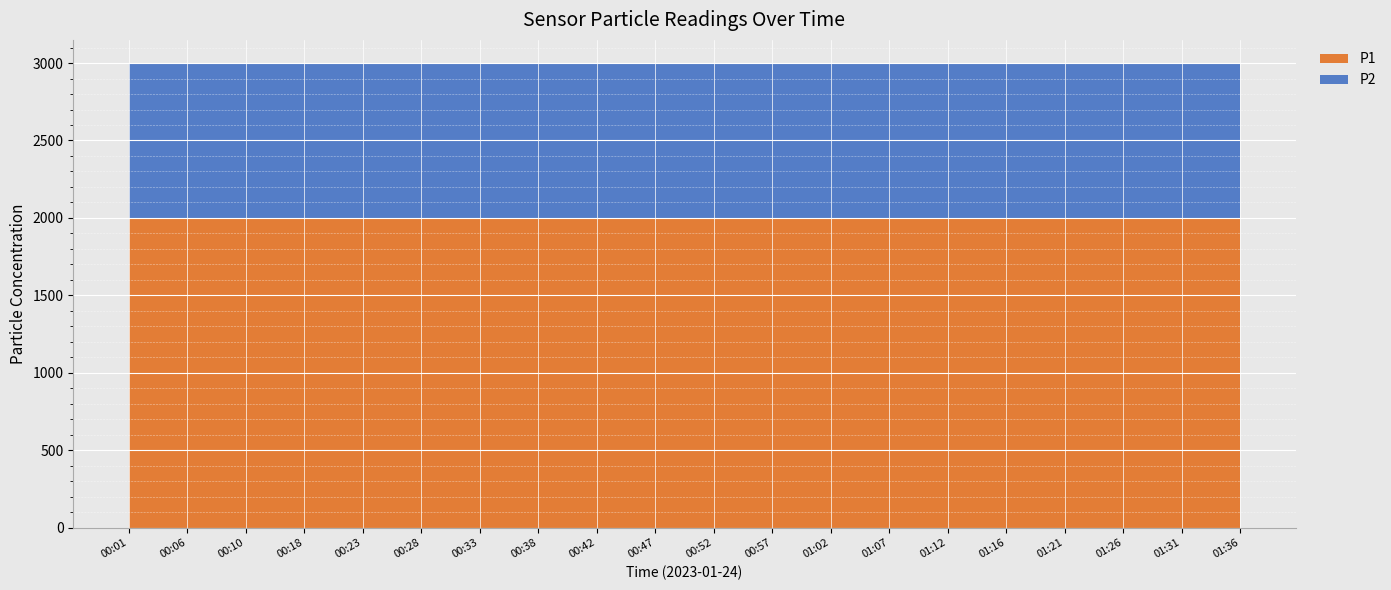

Reading left to right, transcribe all the data shown in this chart.

P1: 00:01=1999.9	00:06=1999.9	00:10=1999.9	00:18=1999.9	00:23=1999.9	00:28=1999.9	00:33=1999.9	00:38=1999.9	00:42=1999.9	00:47=1999.9	00:52=1999.9	00:57=1999.9	01:02=1999.9	01:07=1999.9	01:12=1999.9	01:16=1999.9	01:21=1999.9	01:26=1999.9	01:31=1999.9	01:36=1999.9
P2: 00:01=999.9	00:06=999.9	00:10=999.9	00:18=999.9	00:23=999.9	00:28=999.9	00:33=999.9	00:38=999.9	00:42=999.9	00:47=999.9	00:52=999.9	00:57=999.9	01:02=999.9	01:07=999.9	01:12=999.9	01:16=999.9	01:21=999.9	01:26=999.9	01:31=999.9	01:36=999.9